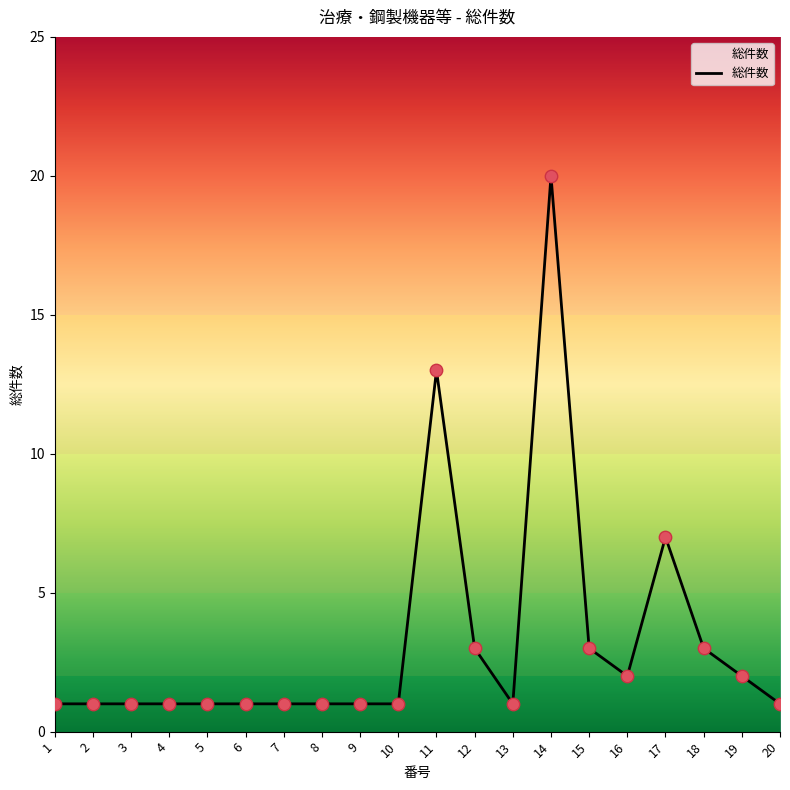

What is the ratio of the value at 10 to the value at 8?

1.0